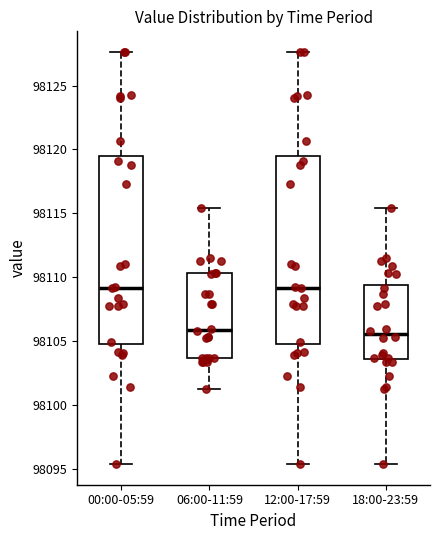

Reading left to right, read every box against the y-axis: the position of its median line, the range the box covers, and the ends of its whiskers. The values are not printed on the chart, so give them approximately, as read against the axis.

00:00-05:59: median 98109.0, box 98105.0 to 98119.5, whiskers 98095.5 to 98127.5
06:00-11:59: median 98106.0, box 98103.5 to 98110.5, whiskers 98101.0 to 98115.5
12:00-17:59: median 98109.0, box 98105.0 to 98119.5, whiskers 98095.5 to 98127.5
18:00-23:59: median 98105.5, box 98103.5 to 98109.5, whiskers 98095.5 to 98115.5